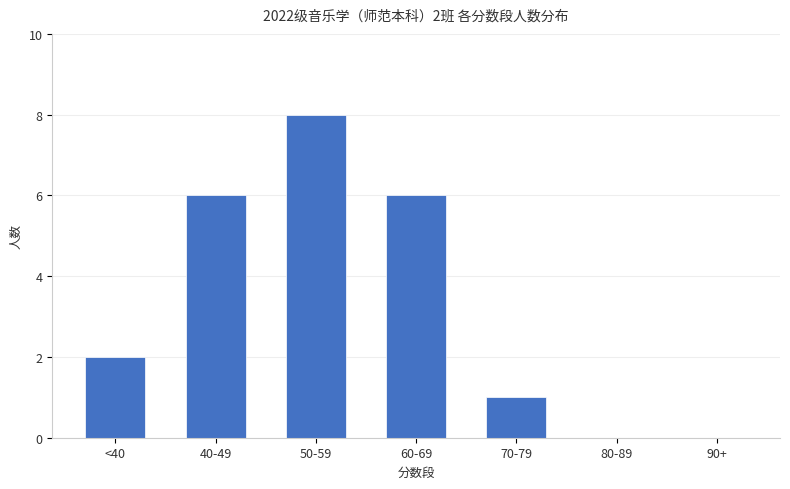

What is the change in value from <40 to 40-49?

+4